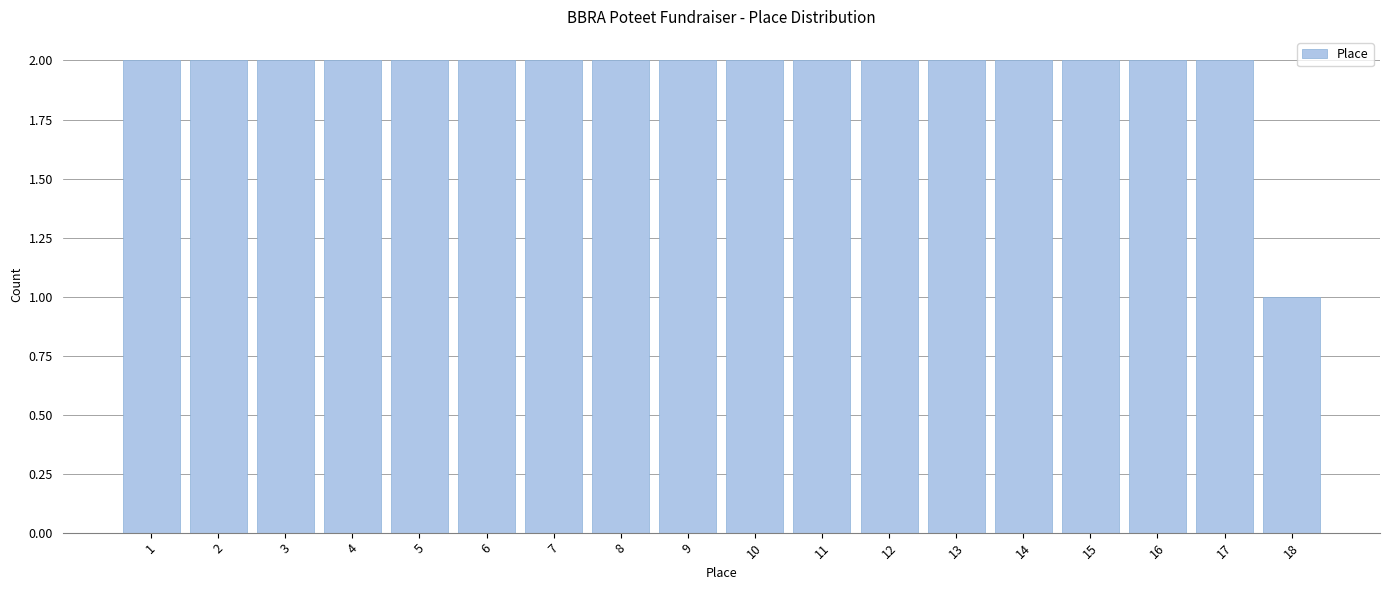

How tall is the bar that spans 5.5 to 6.5 on the x-axis? The values are not printed on the chart, so give them approximately, as read against the axis.

2